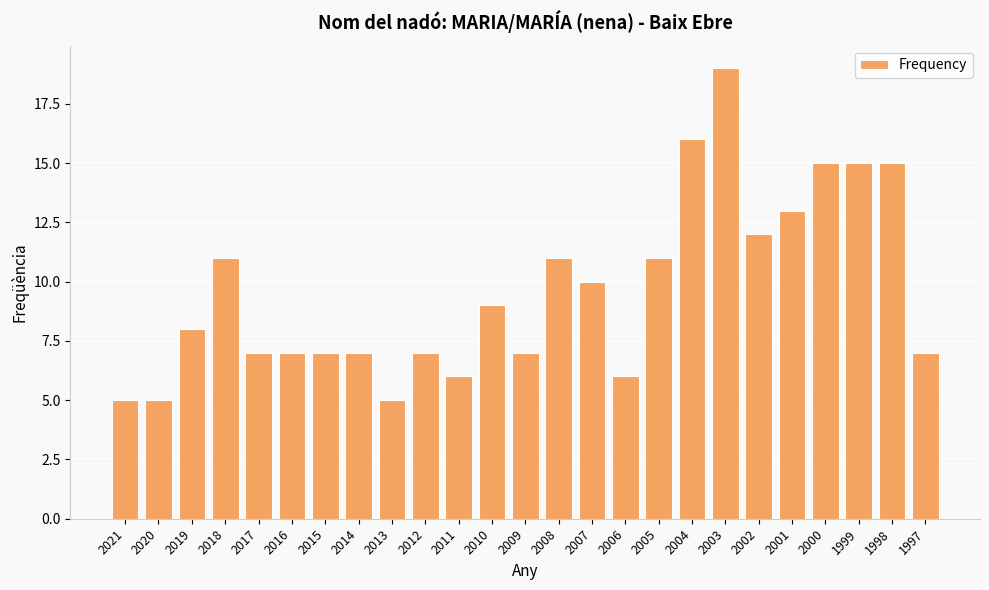

Reading left to right, extract all data points from this chart.

5	5	8	11	7	7	7	7	5	7	6	9	7	11	10	6	11	16	19	12	13	15	15	15	7